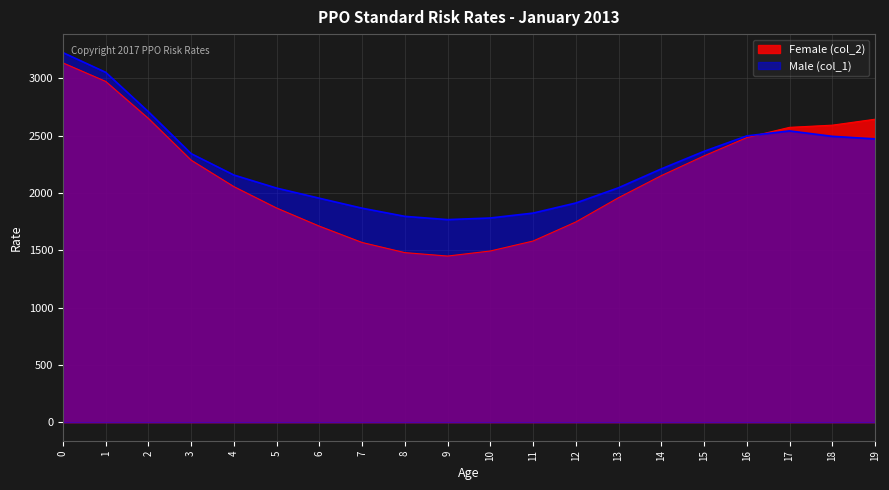

What is the value of the Female (col_2) point at the 12th from the left?

1581.4